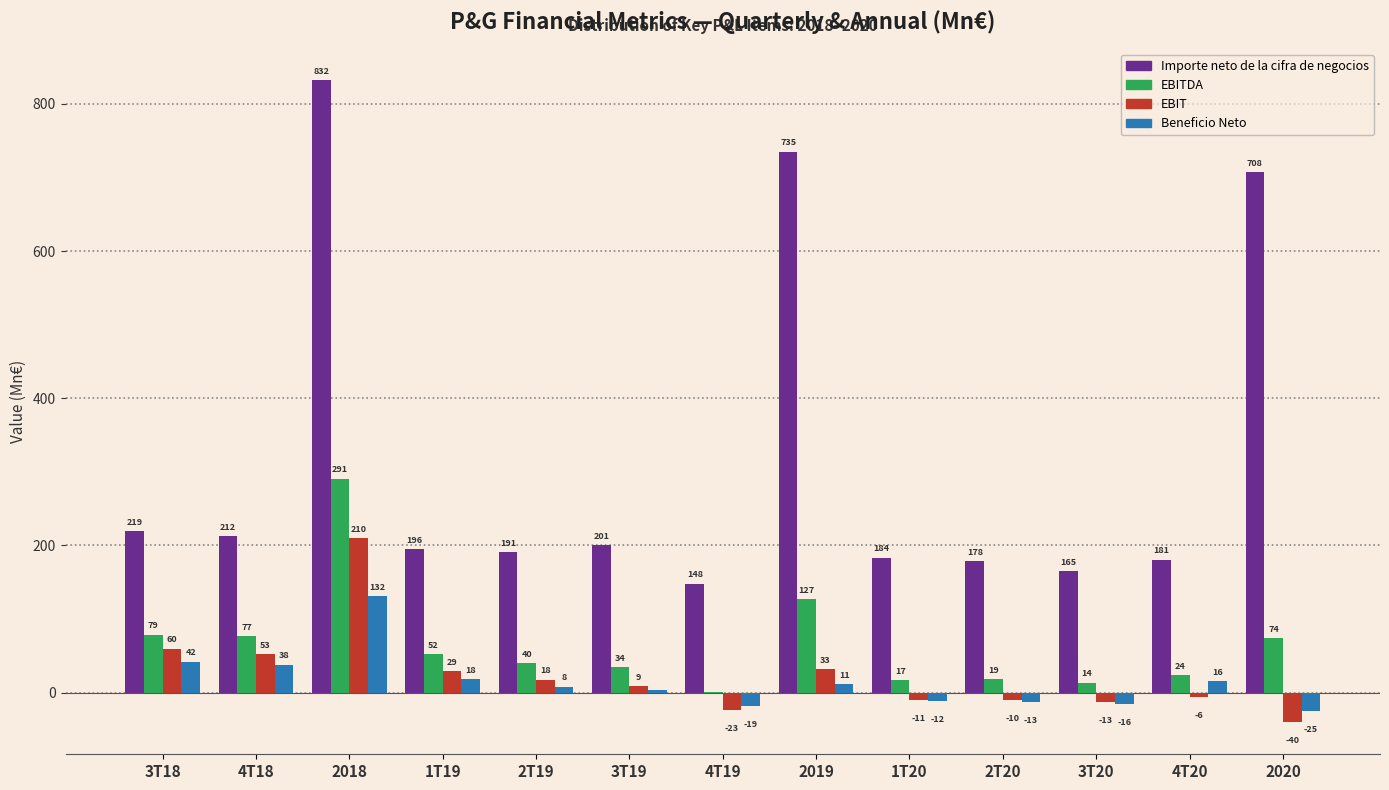

At which category is the sum across all series the highest?

2018